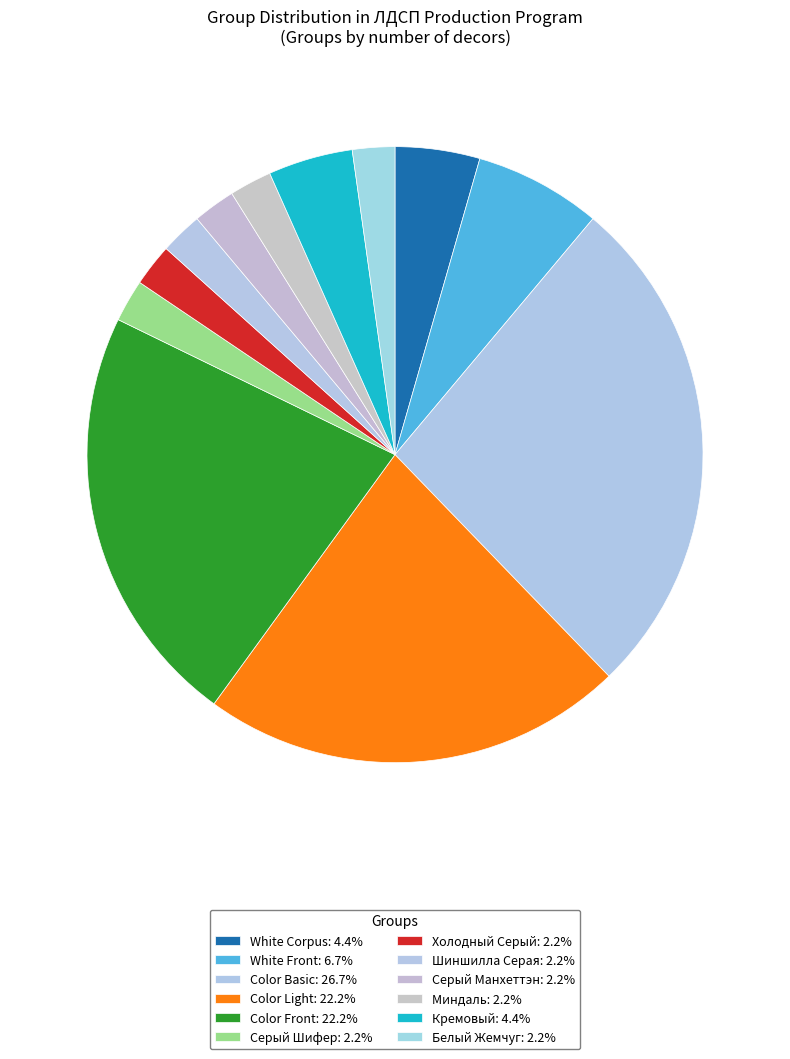

How many segments does this pie chart have?

12